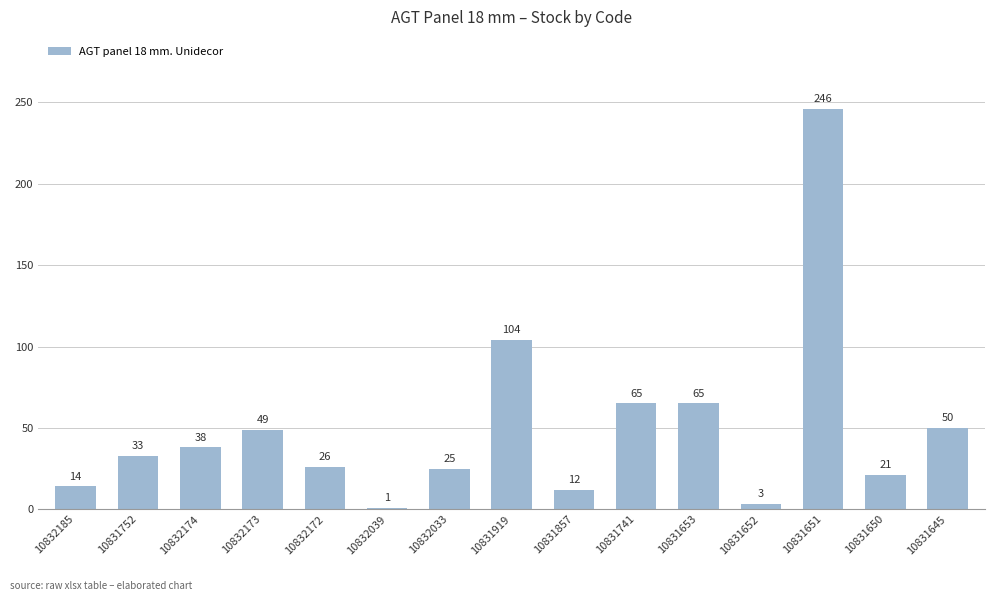

The chart shows a value of 12 at 10831857. True or false?

True